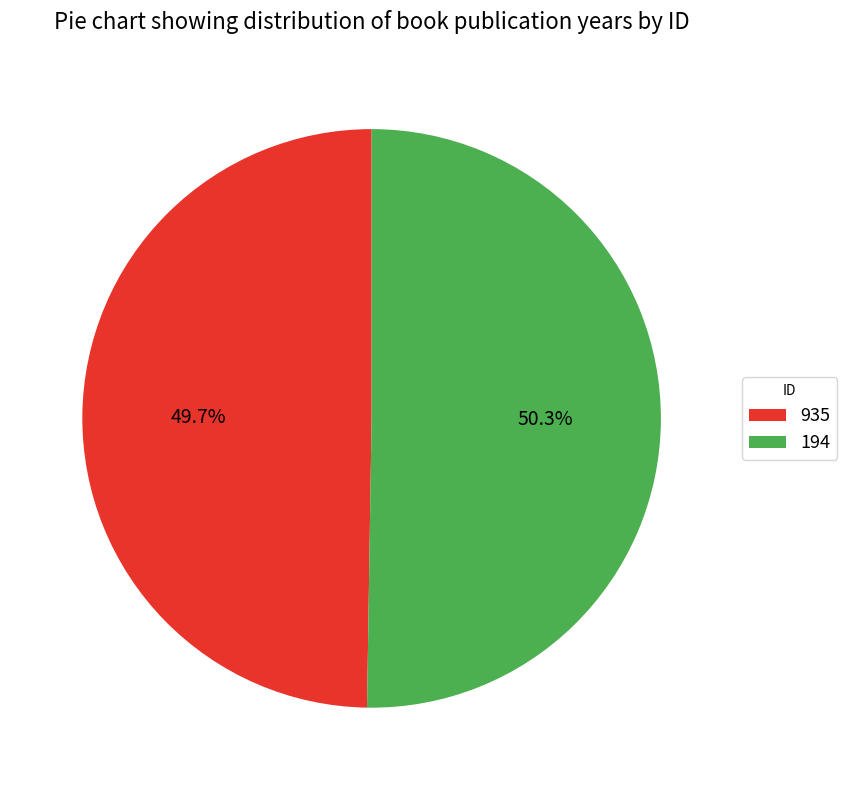

What is the total percentage of 935 and 194?

100.0%